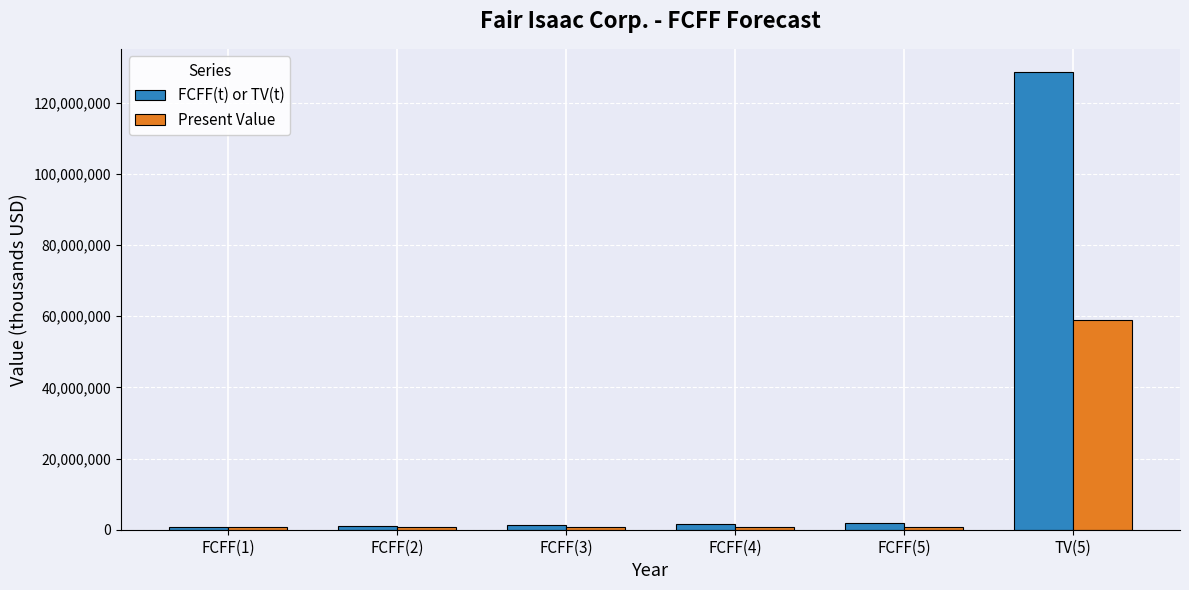

What is the maximum value for Present Value?

58958794